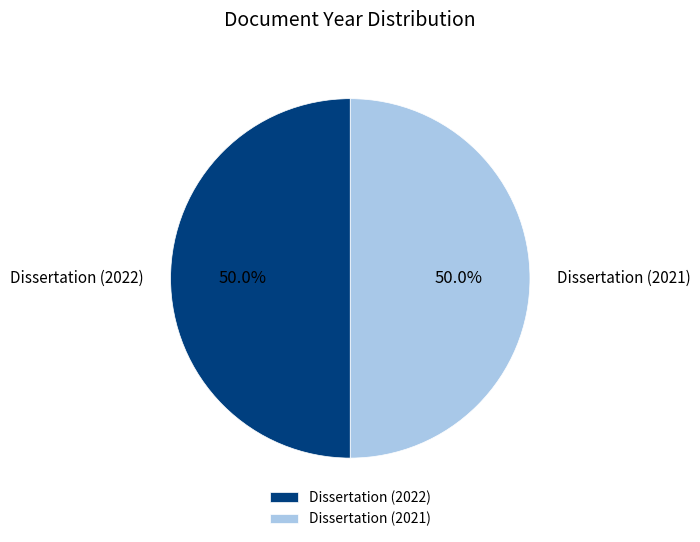

Approximately how many times larger is the value at Dissertation (2021) compared to Dissertation (2022)?

1.0